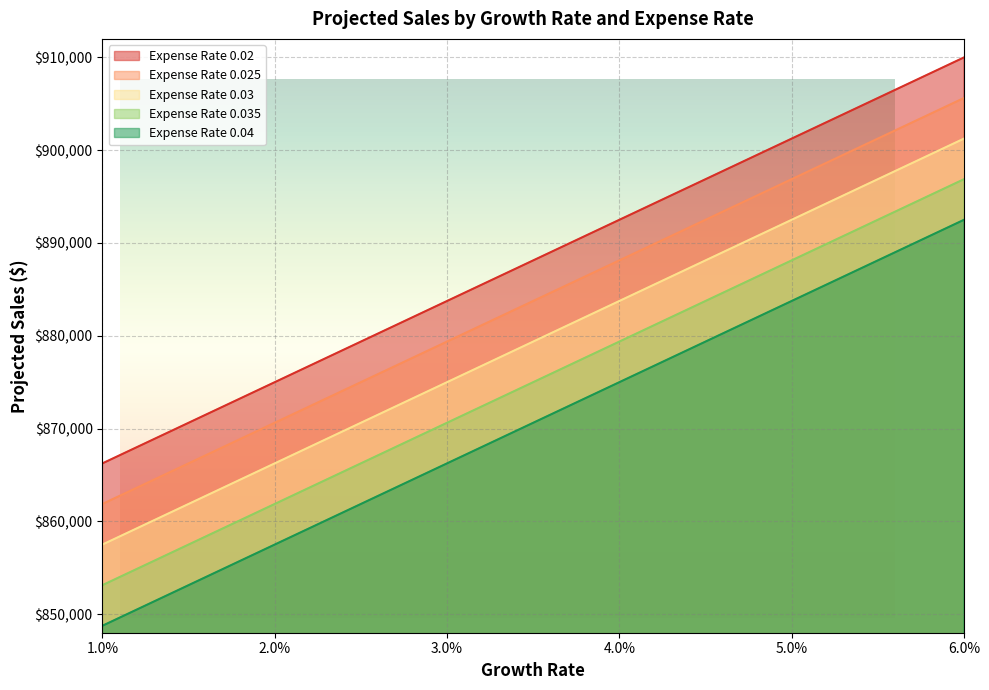

What is the difference between the second highest and minimum values in the Expense Rate 0.025 series?

39375